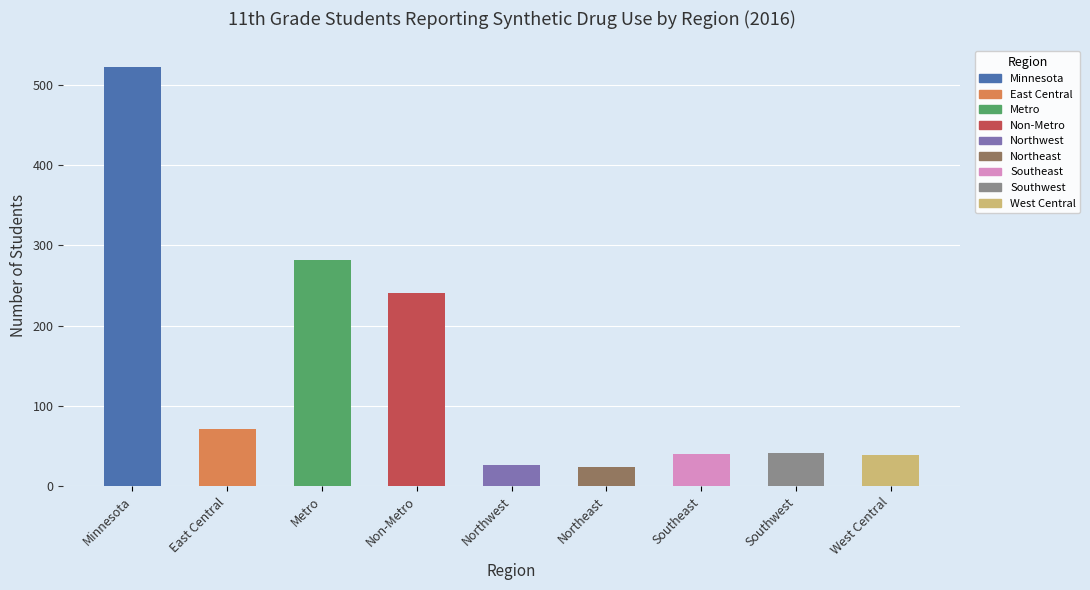

What is the label of the 9th bar from the left?

West Central